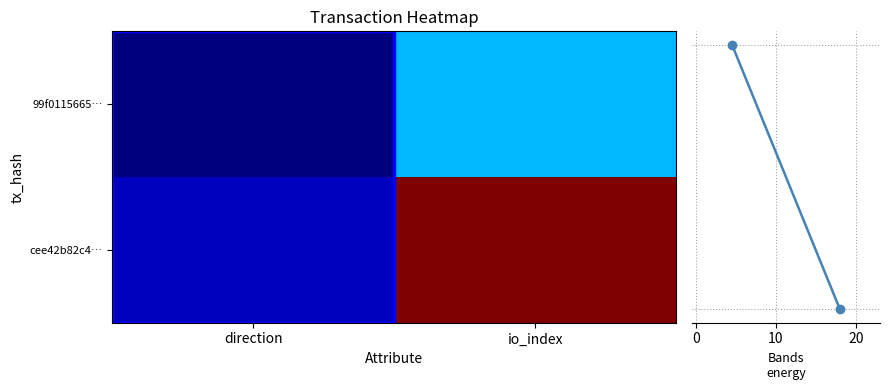

Rank the series by their average value, from lowest to highest.

Row mean, 99f0115665…, cee42b82c4…